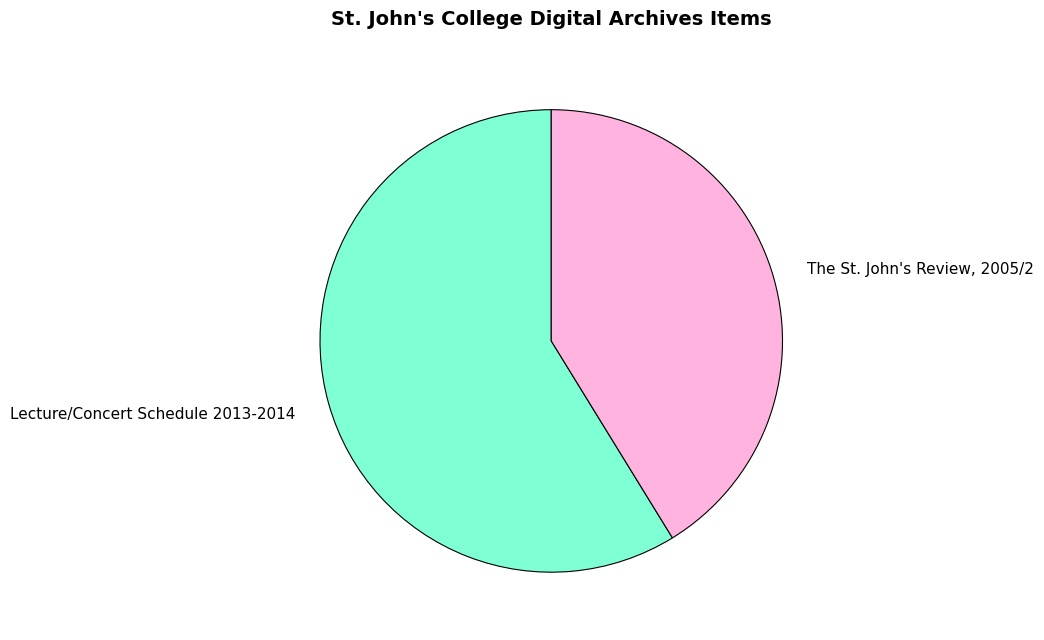

Rank the categories by value from lowest to highest.

The St. John's Review, 2005/2, Lecture/Concert Schedule 2013-2014